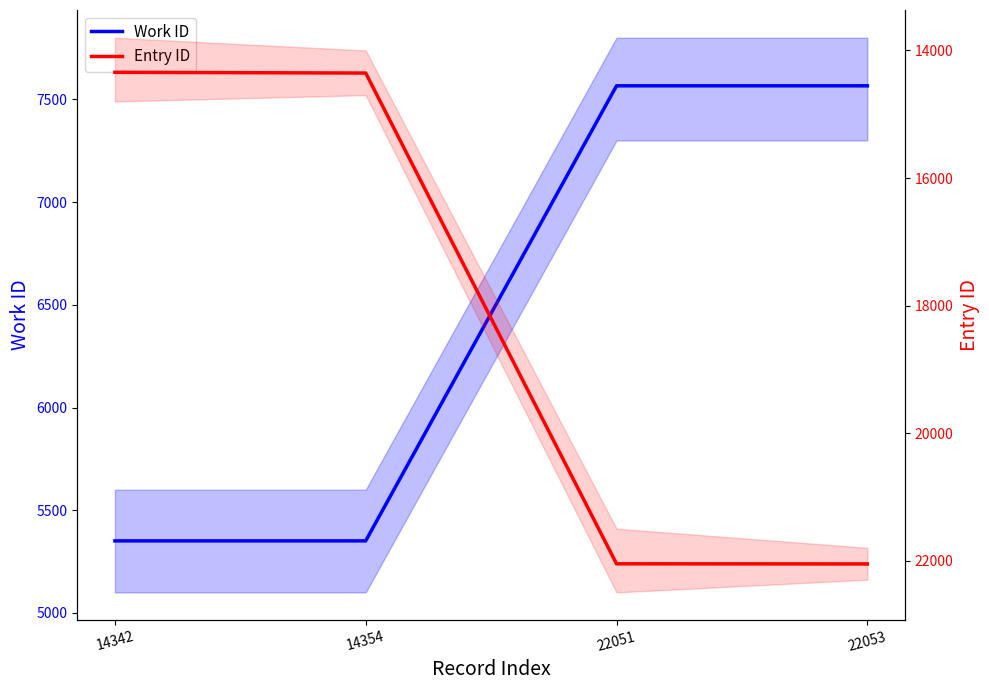

Reading left to right, extract all data points from this chart.

Work ID: 14342=5351	14354=5351	22051=7566	22053=7566
Entry ID: 14342=14342	14354=14354	22051=22051	22053=22053